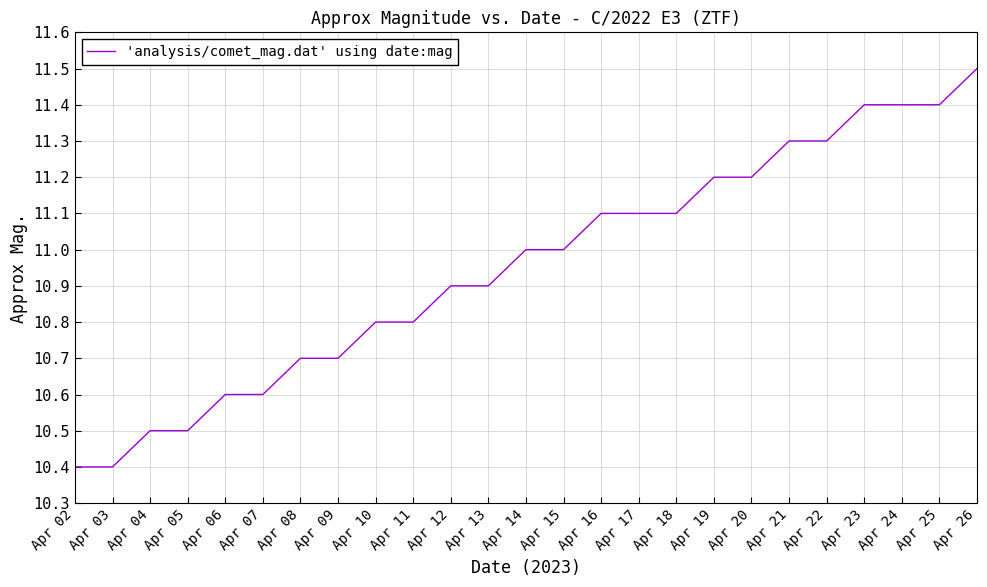

Reading left to right, list all the values displayed in this chart.

Apr 02=10.4	Apr 03=10.4	Apr 04=10.5	Apr 05=10.5	Apr 06=10.6	Apr 07=10.6	Apr 08=10.7	Apr 09=10.7	Apr 10=10.8	Apr 11=10.8	Apr 12=10.9	Apr 13=10.9	Apr 14=11.0	Apr 15=11.0	Apr 16=11.1	Apr 17=11.1	Apr 18=11.1	Apr 19=11.2	Apr 20=11.2	Apr 21=11.3	Apr 22=11.3	Apr 23=11.4	Apr 24=11.4	Apr 25=11.4	Apr 26=11.5